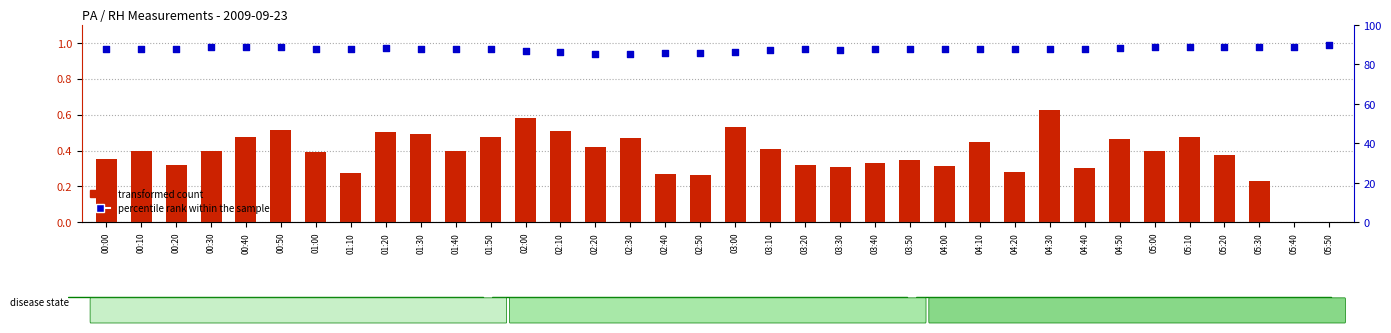

Which series contains the highest Y value?

percentile rank within the sample